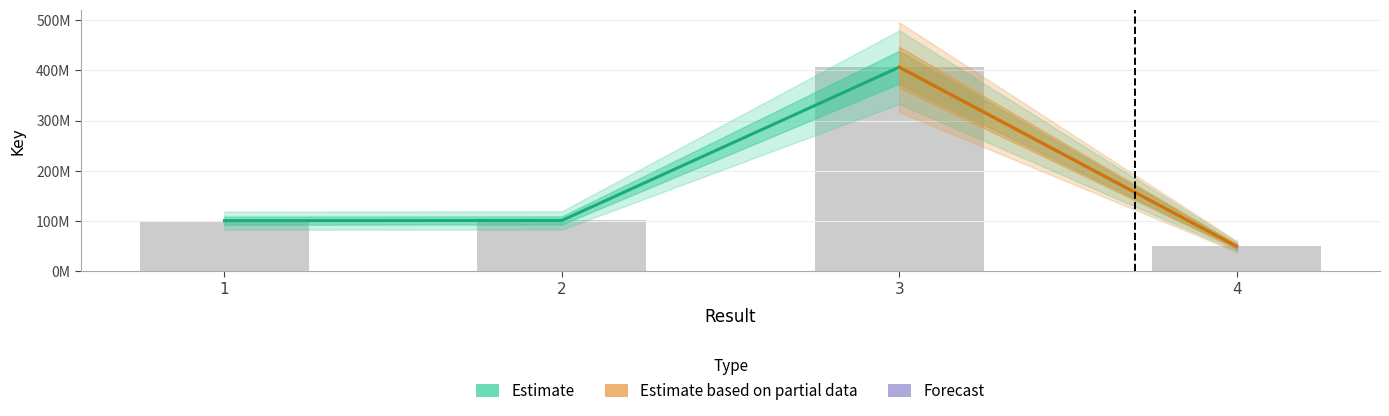

The value at 2 is 101162742. True or false?

True